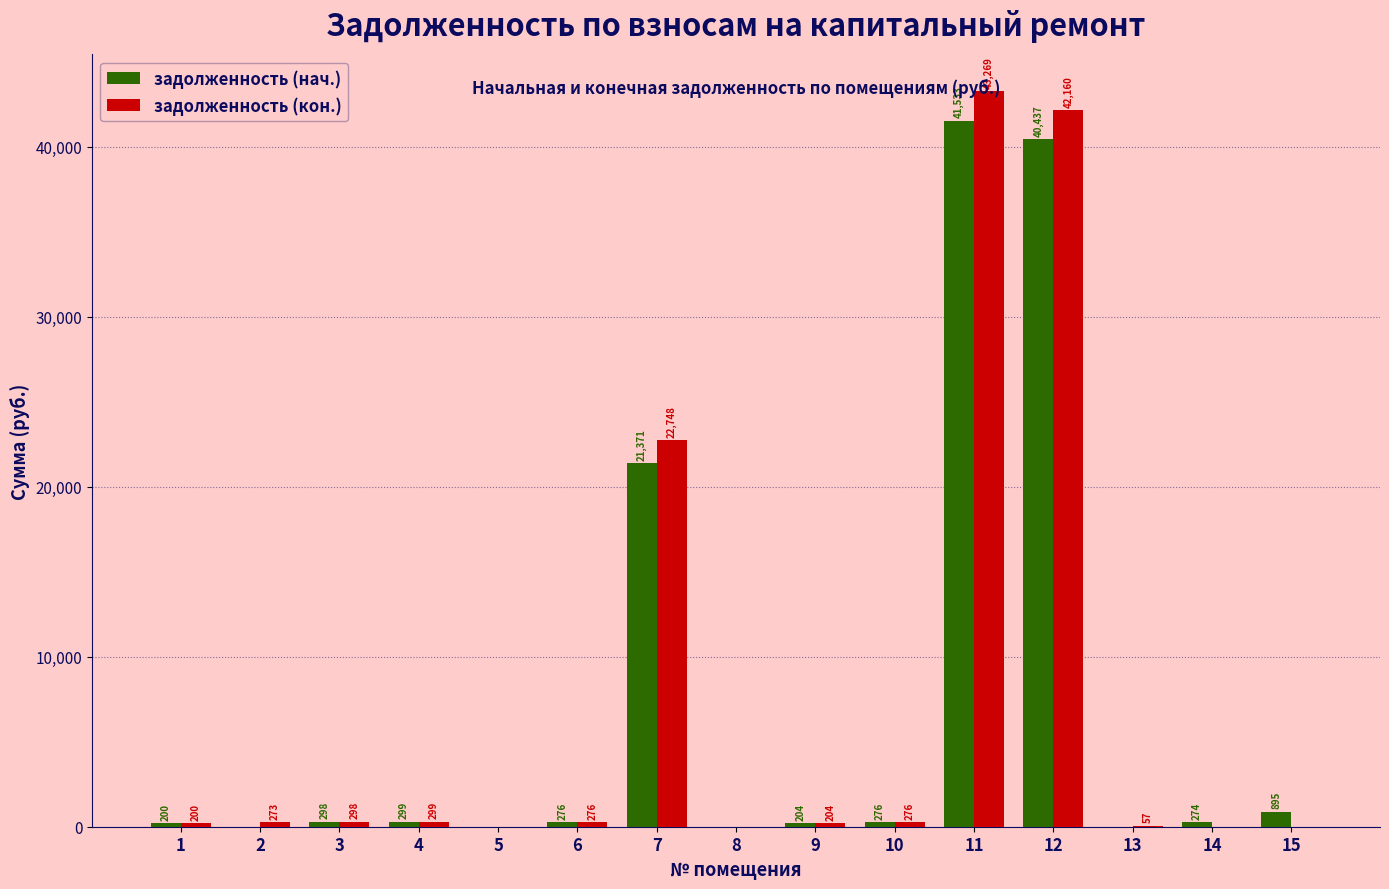

Which series has the widest spread of values?

задолженность (кон.)